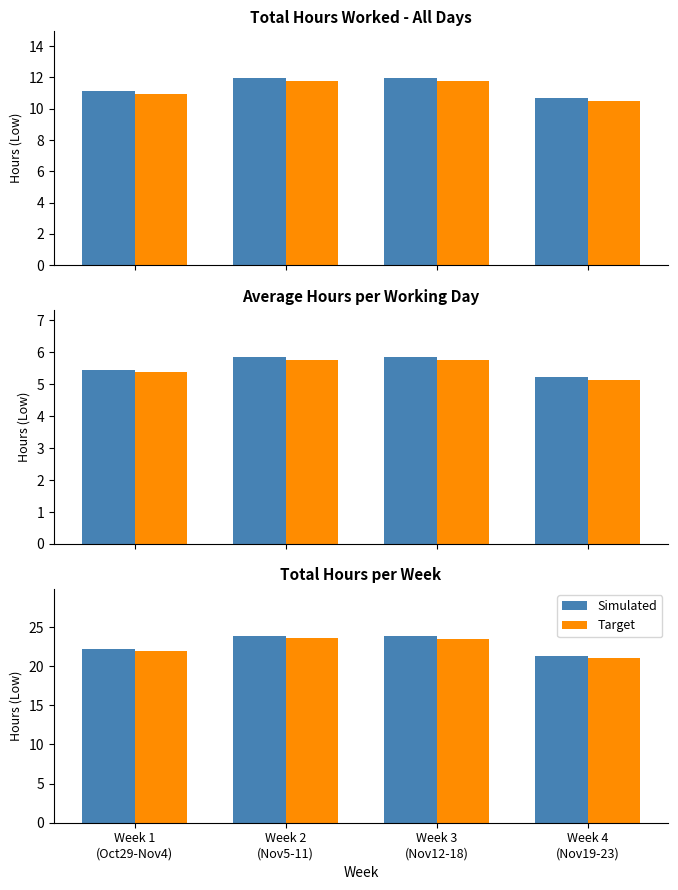

What position from the right is Week 3
(Nov12-18)?

2